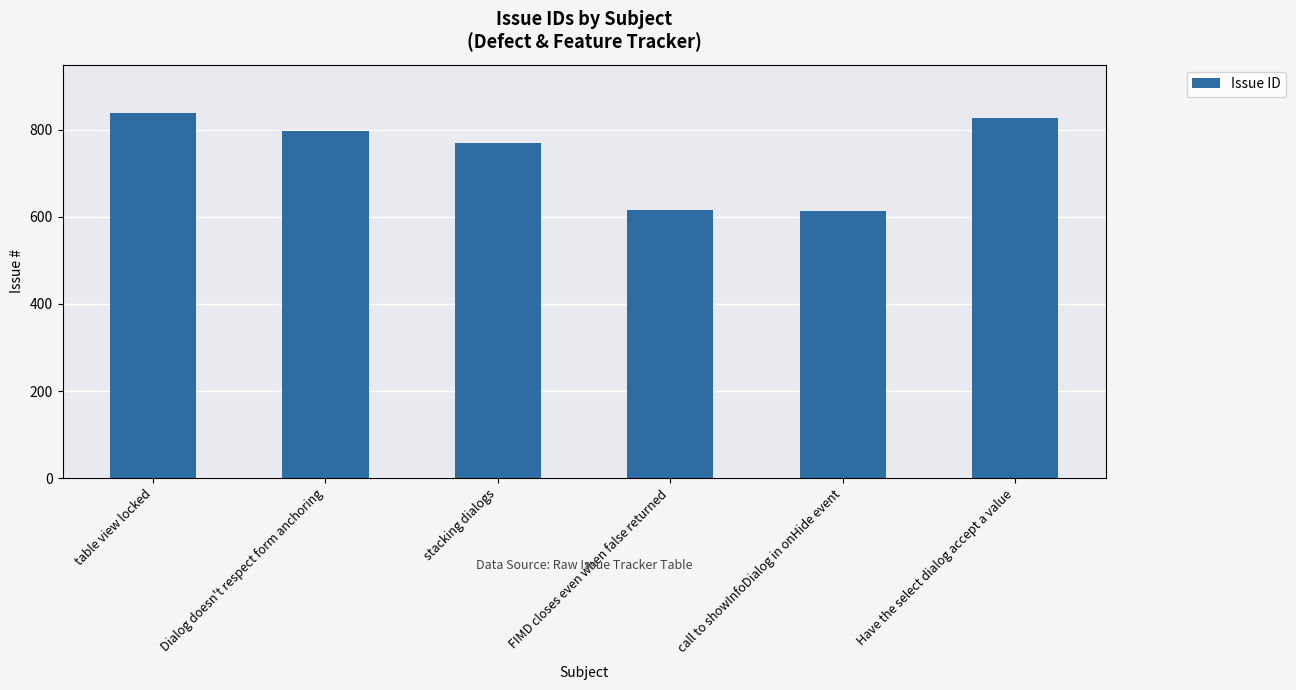

What is the smallest value displayed?

614